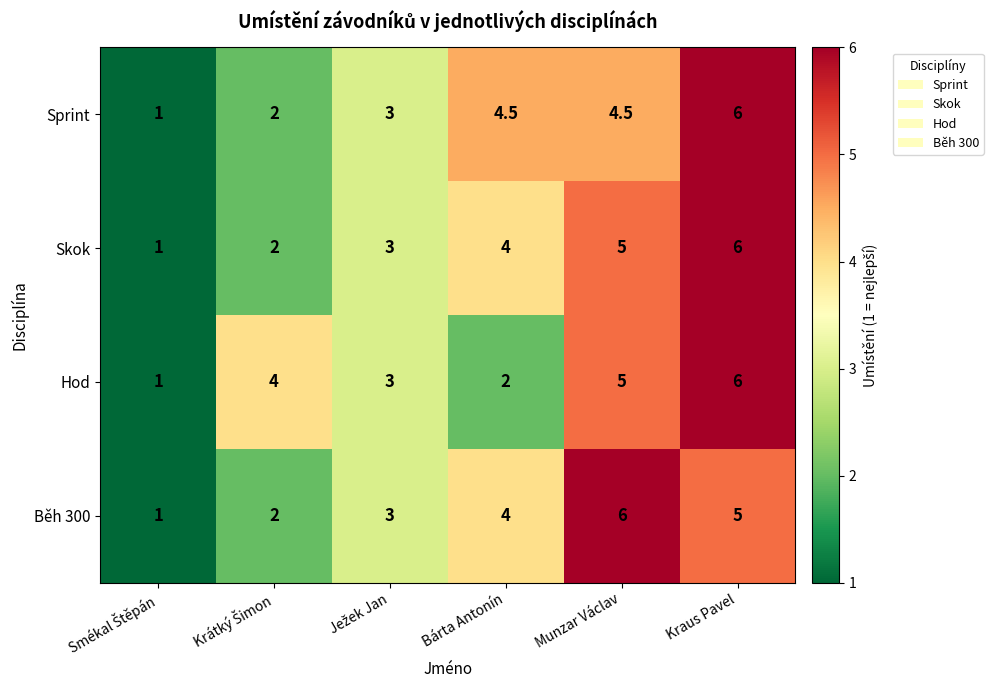

What is the average value of the Sprint series?

3.5